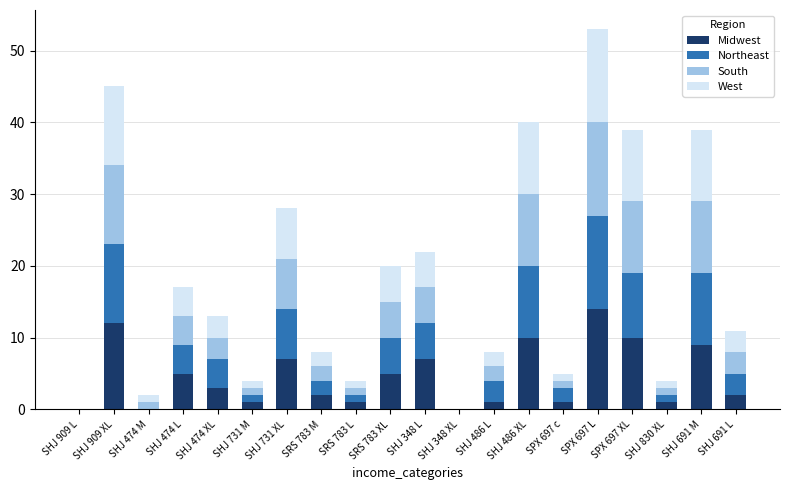

At which category is the sum across all series the highest?

SPX 697 L